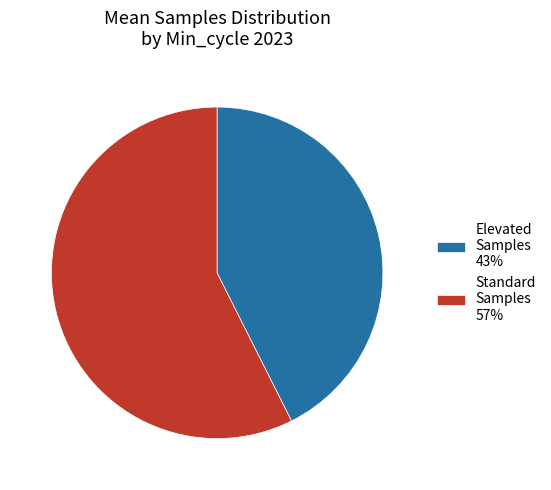

Approximately how many times larger is the value at Standard Samples 57% compared to Elevated Samples 43%?

0.7